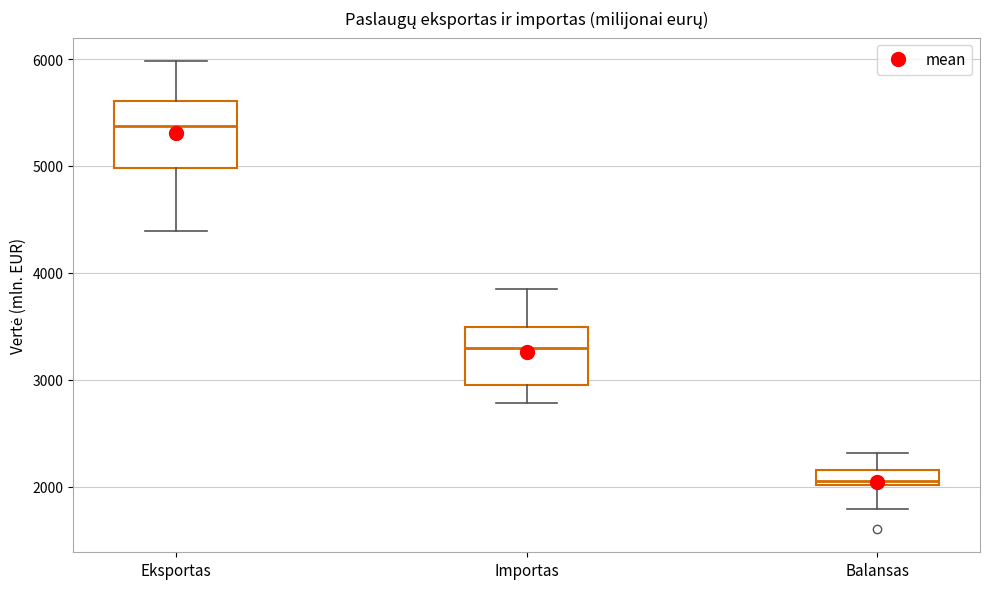

Where does the lower whisker of the box for Importas end on the y-axis? The values are not printed on the chart, so give them approximately, as read against the axis.

2800